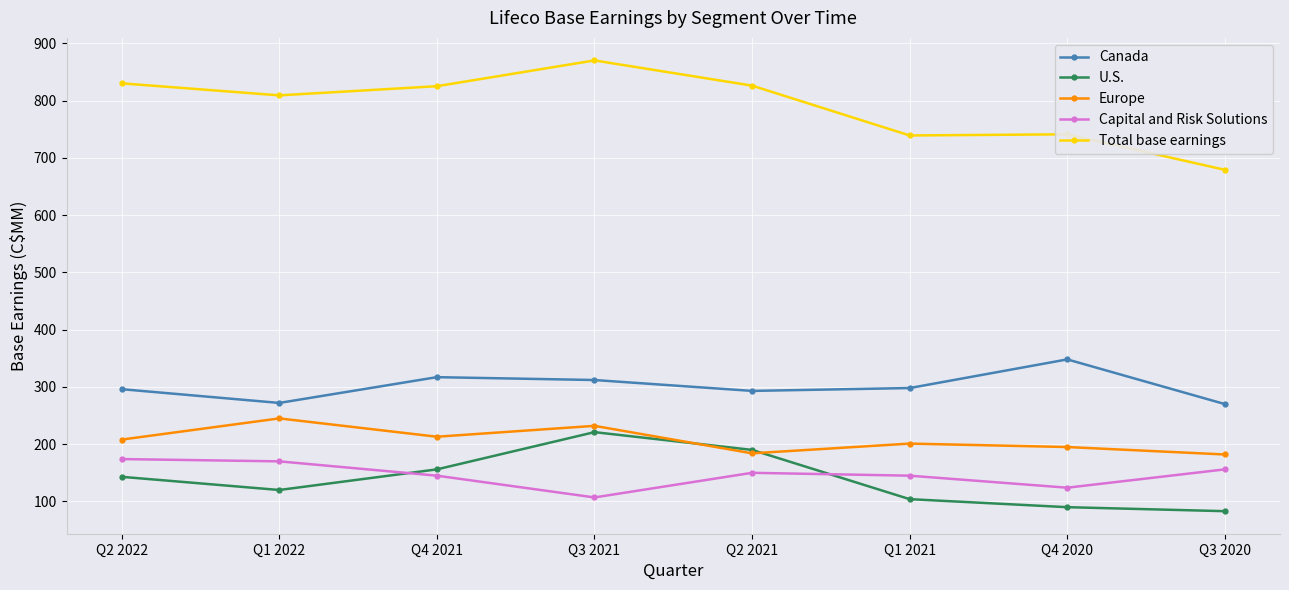

What is the lowest value of the Total base earnings series?

679